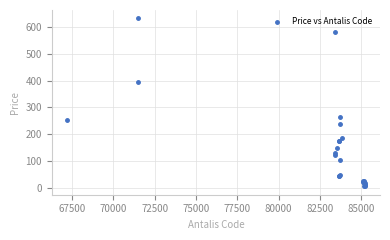

What Y value in the scatter plot is closest to 318?

262.8